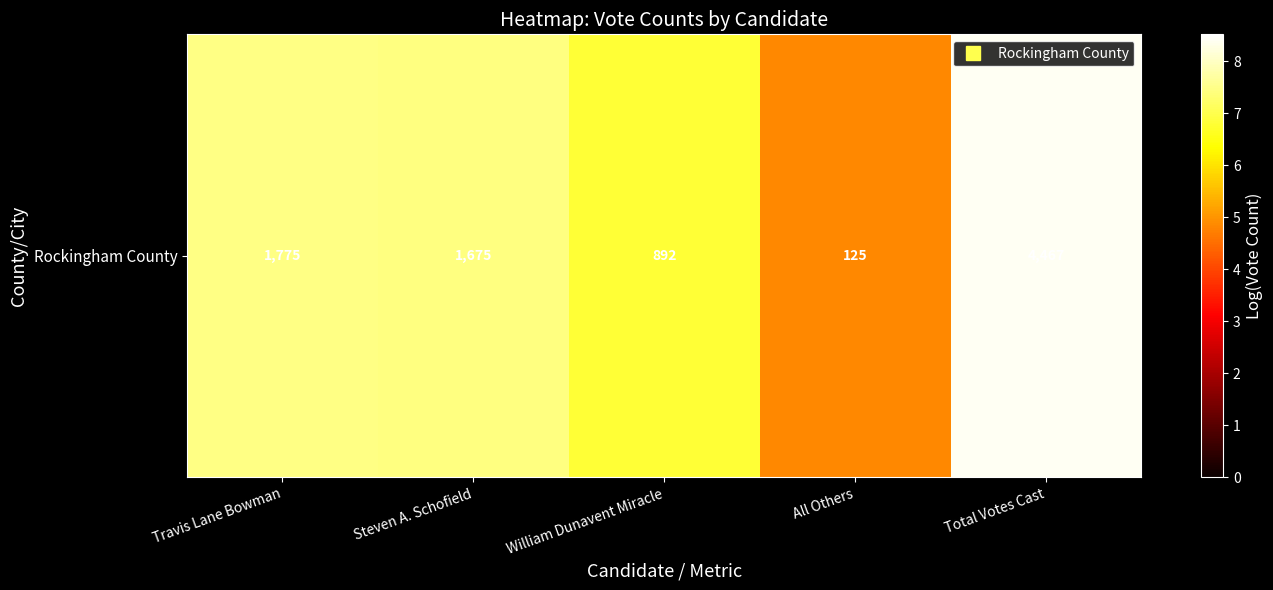

At which category does the chart reach its peak across all series?

Total Votes Cast